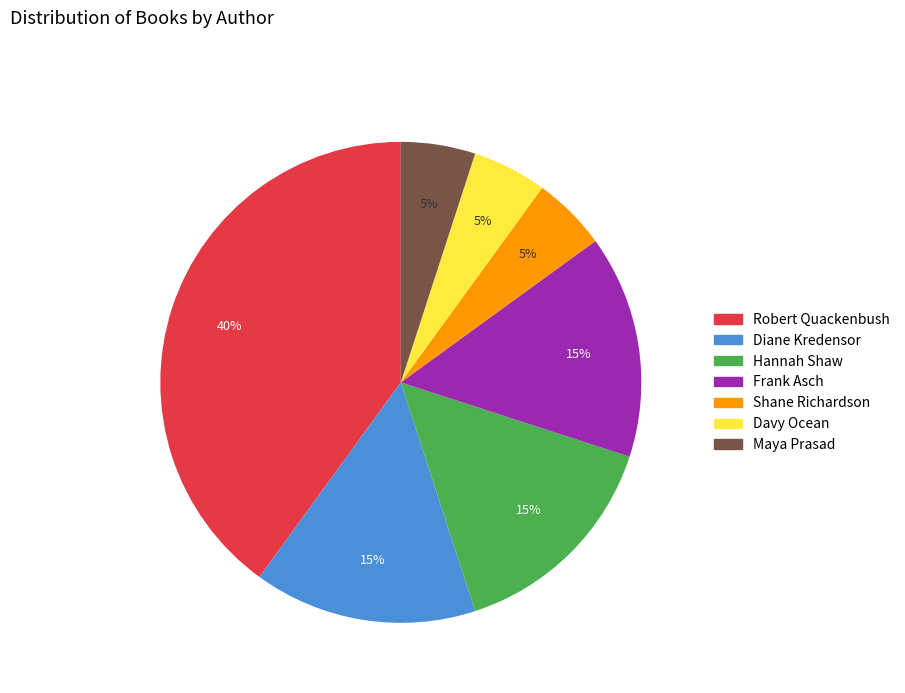

Approximately how many times larger is the value at Shane Richardson compared to Frank Asch?

0.3